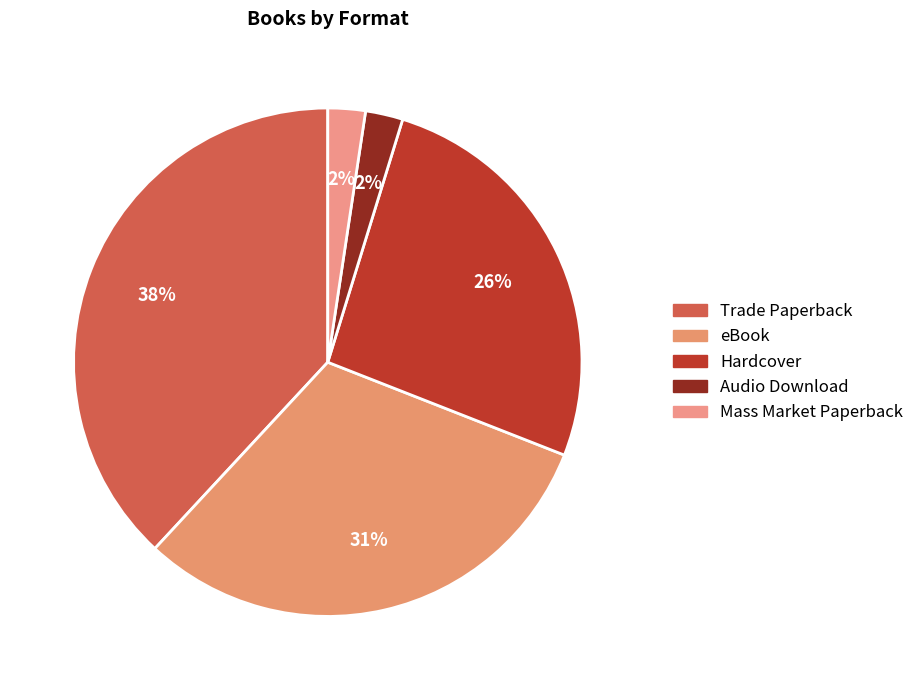

To the nearest percent, what portion does eBook represent?

31%